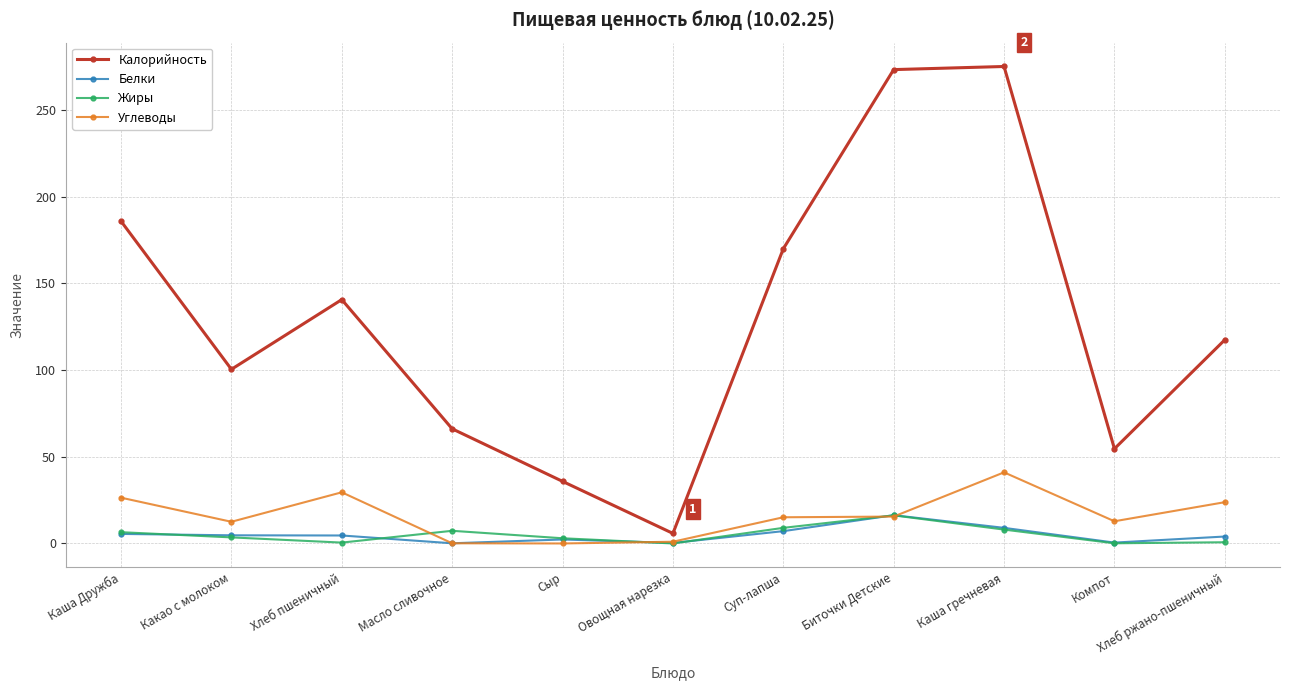

In Углеводы, how many points are higher than both neighbors (excluding endpoints)?

2